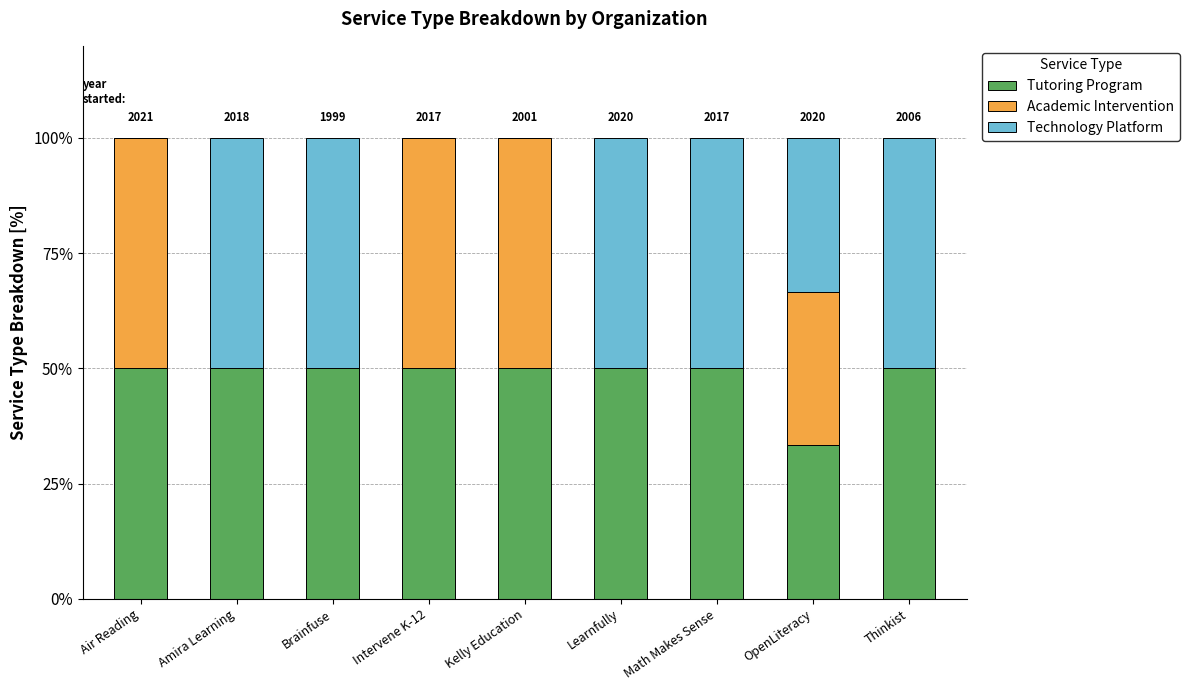

What is the total value across all series at Kelly Education?

100.0